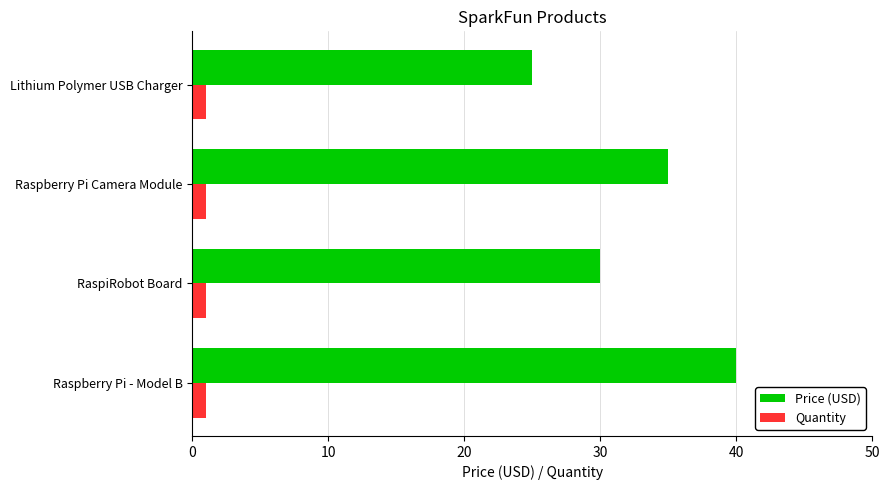

What is the difference between the second highest and minimum values in the Price (USD) series?

10.0